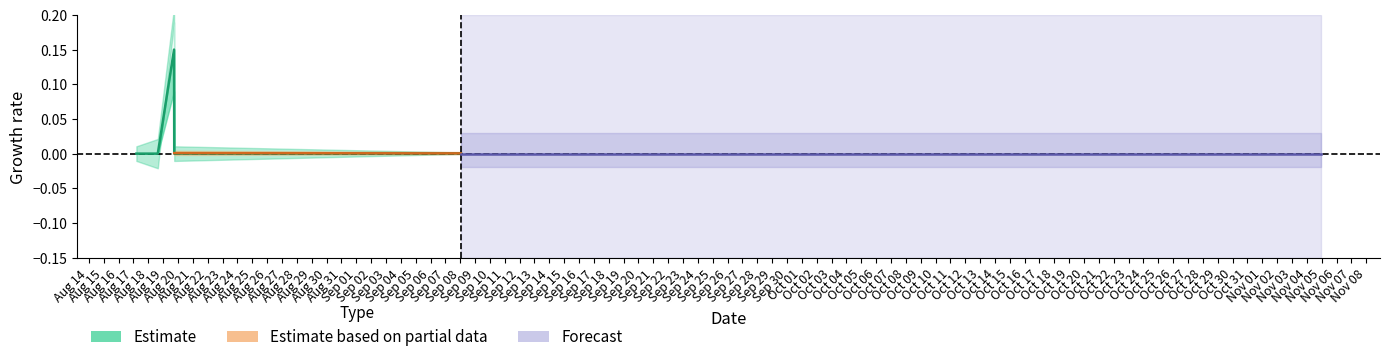

The chart shows a value of 0.0 at 2021-09-08 01:03:27. True or false?

False